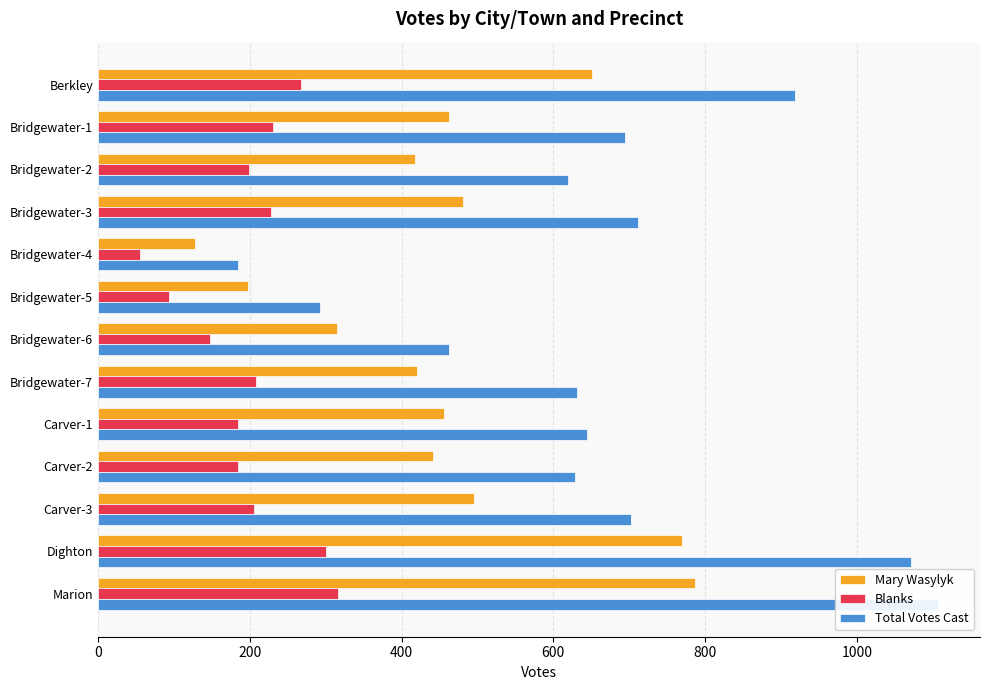

How many values in the Total Votes Cast series exceed 644?

6